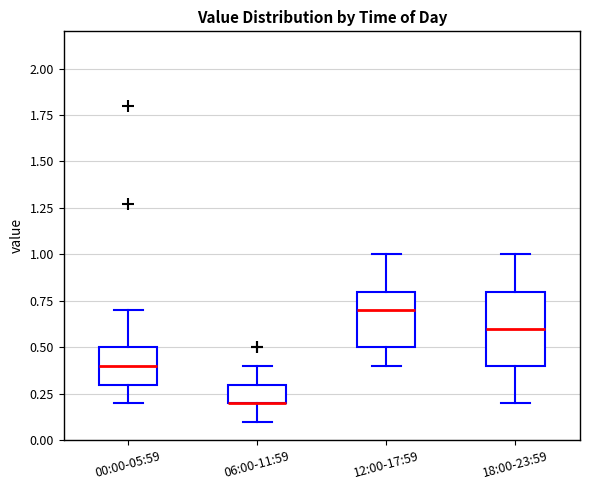

Which box is the tallest, from its lower edge to its upper edge?

18:00-23:59